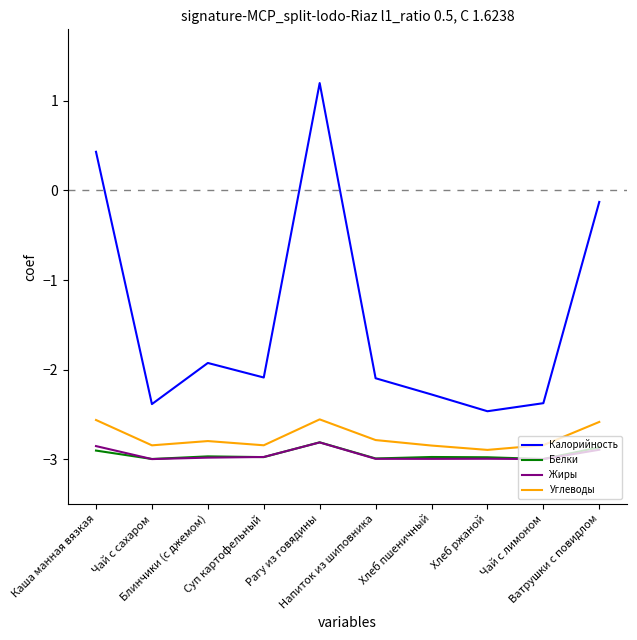

What are all the series names shown in the legend?

Калорийность, Белки, Жиры, Углеводы